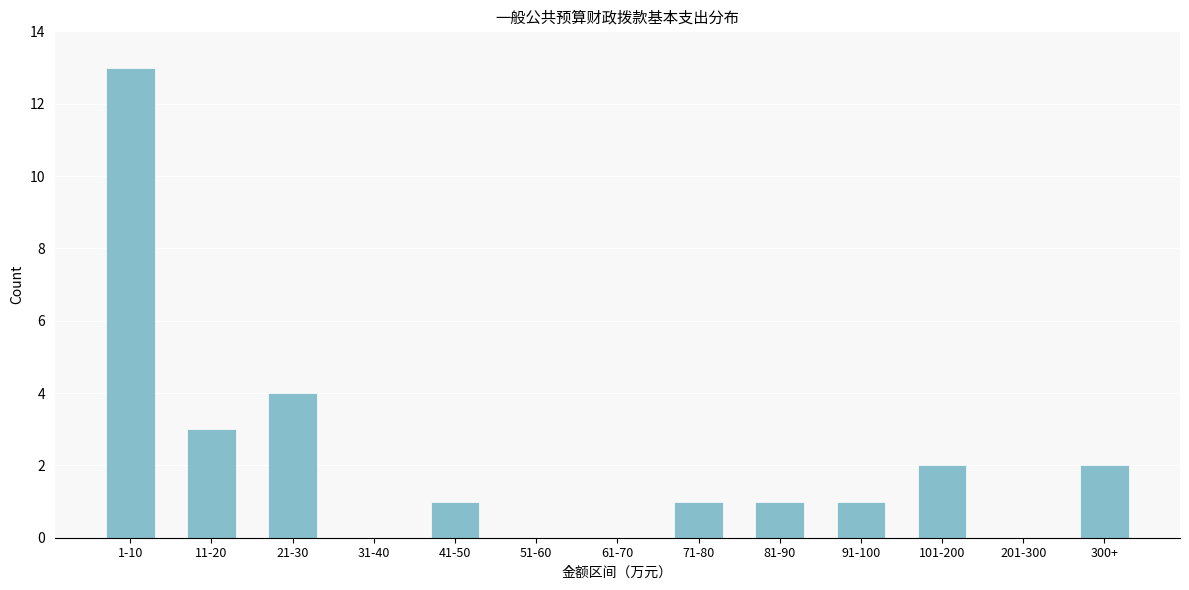

Reading left to right, extract all data points from this chart.

1-10=13	11-20=3	21-30=4	31-40=0	41-50=1	51-60=0	61-70=0	71-80=1	81-90=1	91-100=1	101-200=2	201-300=0	300+=2